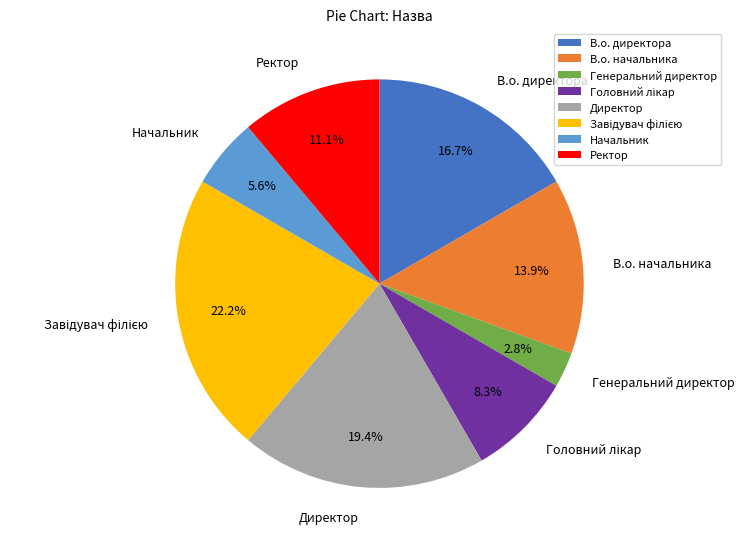

Which slice is the smallest?

Генеральний директор